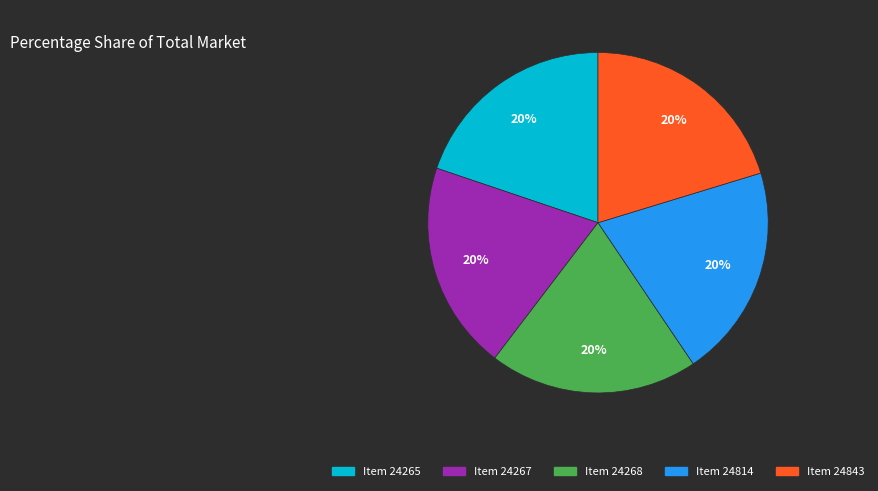

Does Item 24814 account for over 50% of the chart?

No